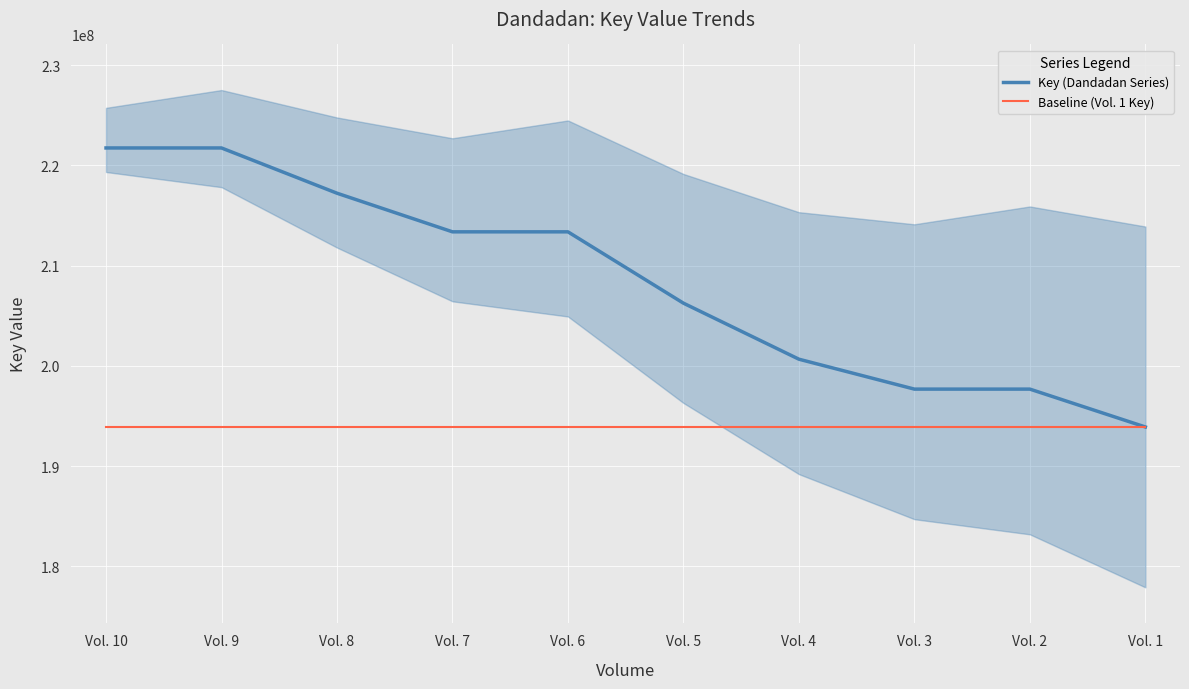

What is the sum of all Baseline (Vol. 1 Key) values?

1938953880